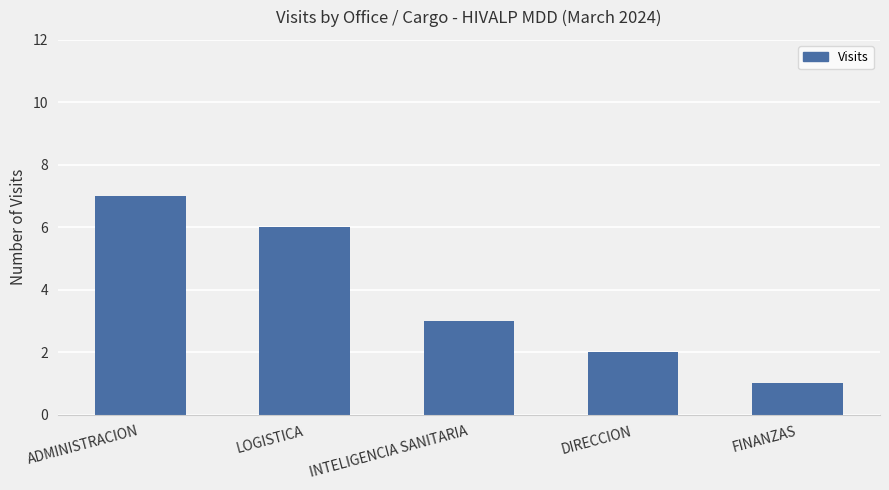

What is the sum of all values?

19